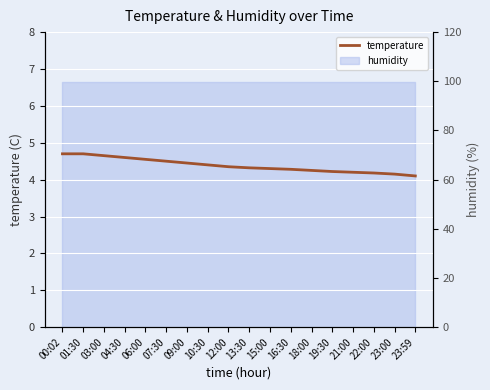

How many lines are shown in the chart?

1